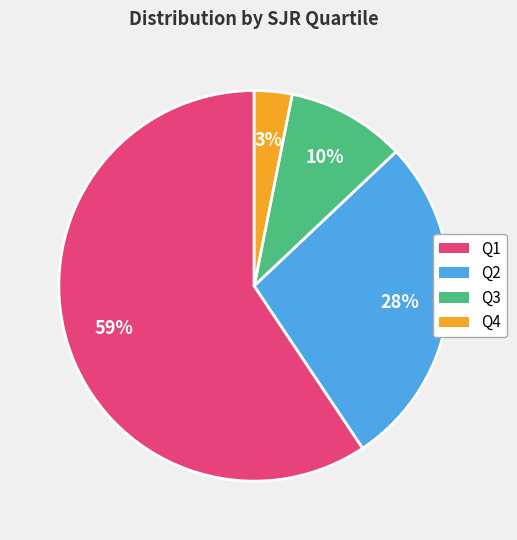

Which slice represents more than half of the pie?

Q1